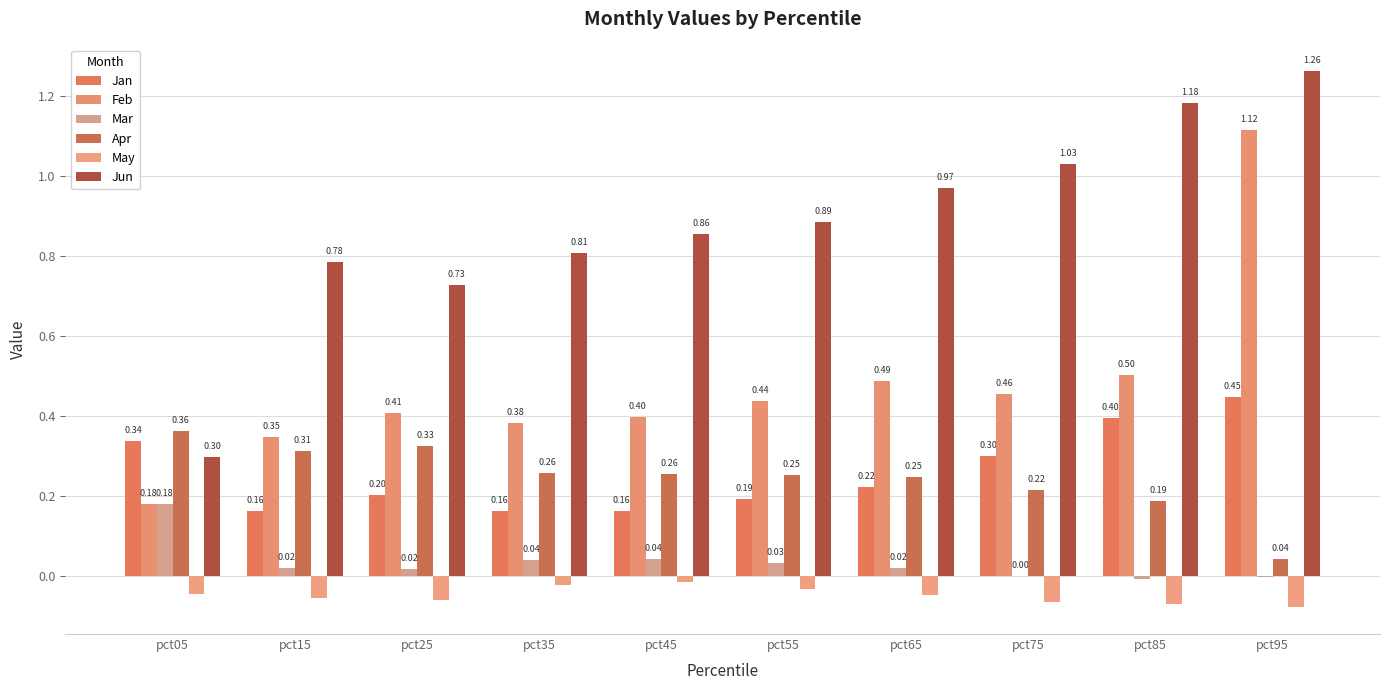

Read the Jun value at pct55.

0.9